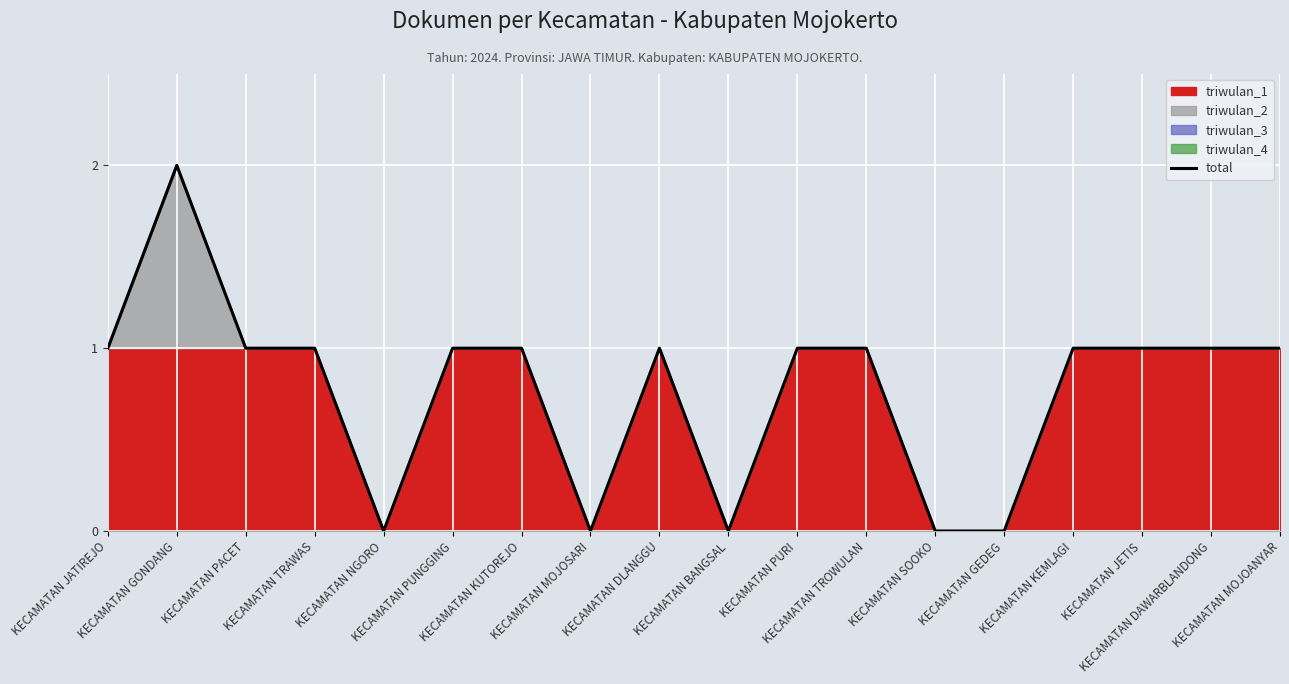

What is the label of the 2nd point from the right?

KECAMATAN DAWARBLANDONG